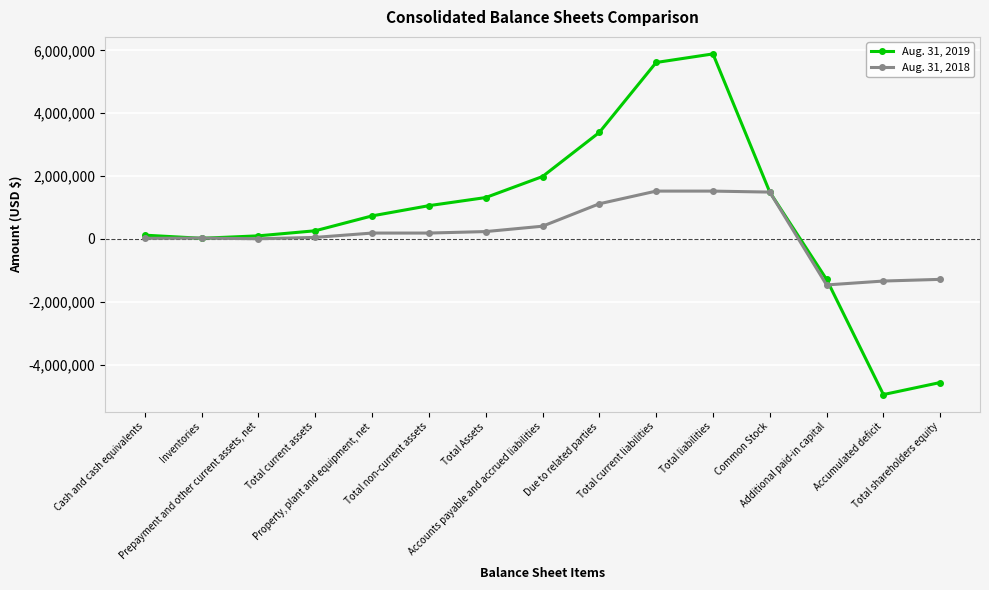

What is the label of the 4th point from the right?

Common Stock